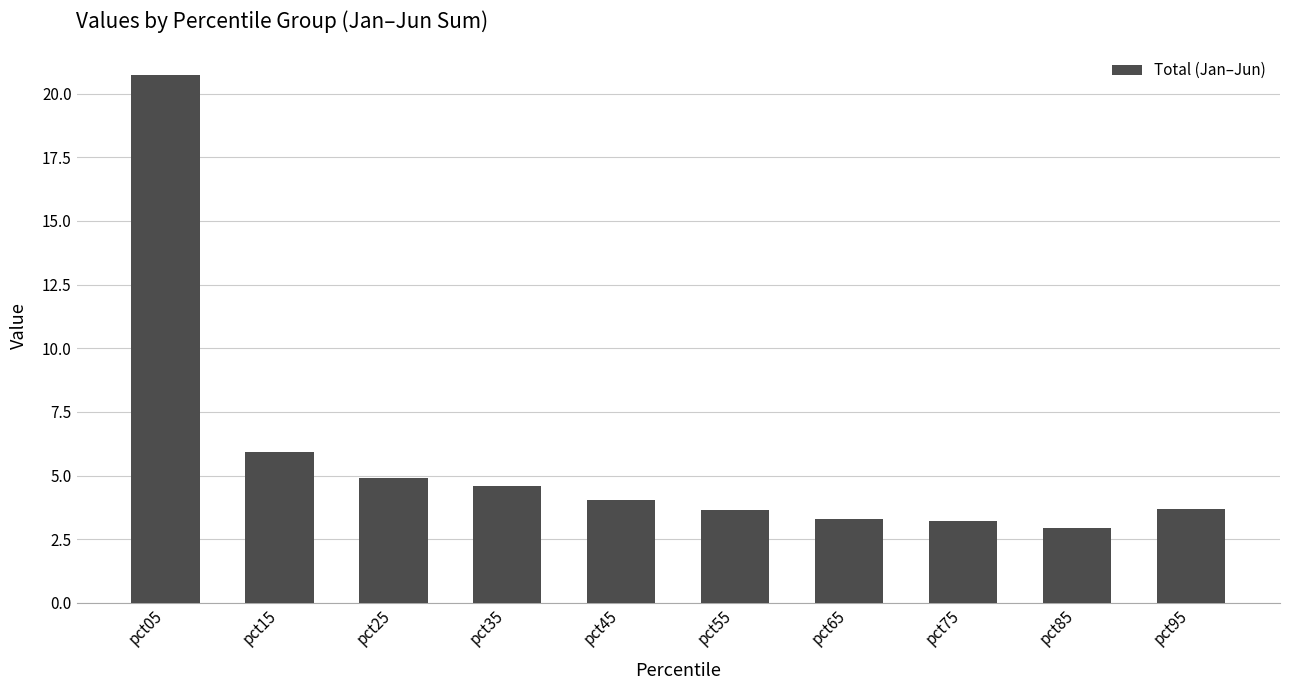

Where is the data nearest to the value 11?

pct15